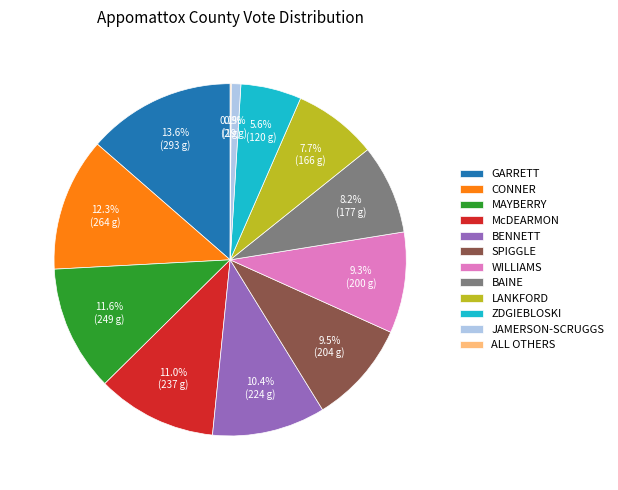

Does ZDGIEBLOSKI account for over 50% of the chart?

No